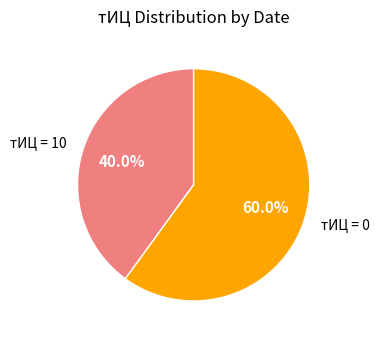

Is there any slice that represents more than half of the pie?

Yes